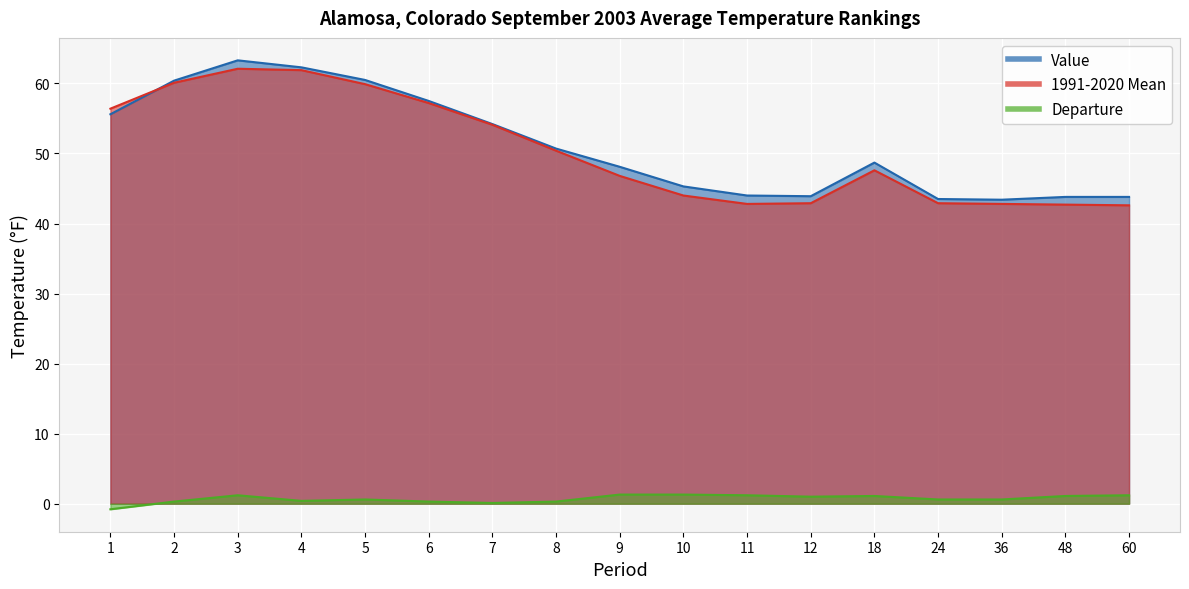

The value of 1991-2020 Mean at 12 is 17.1. True or false?

False